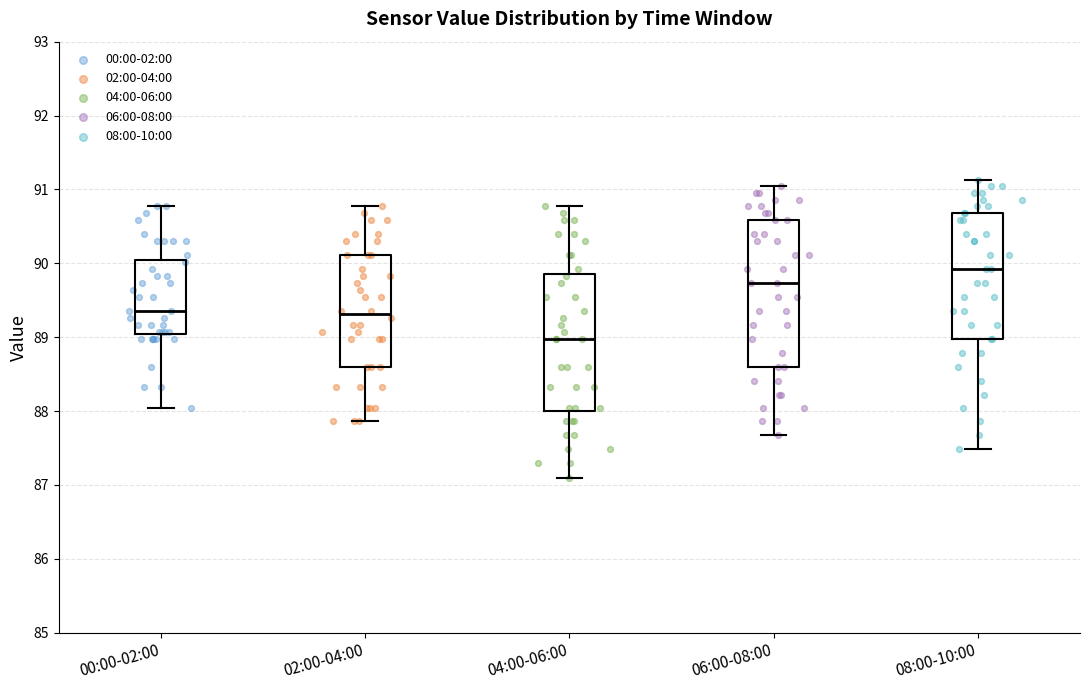

Which box's median line is the lowest?

04:00-06:00